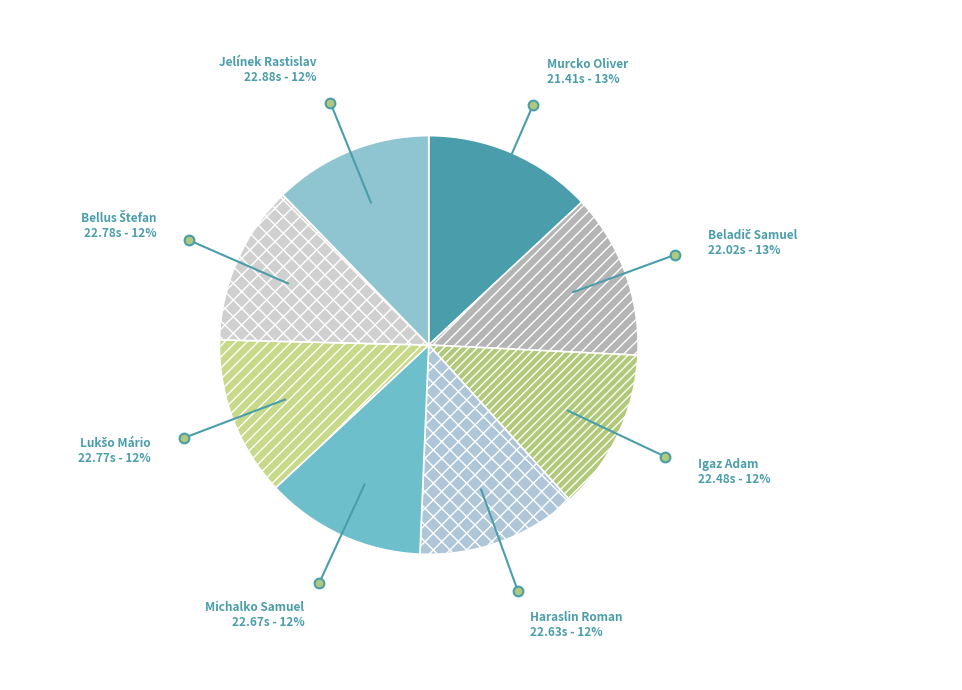

Approximately how many times larger is the value at Haraslin Roman compared to Jelínek Rastislav?

1.0